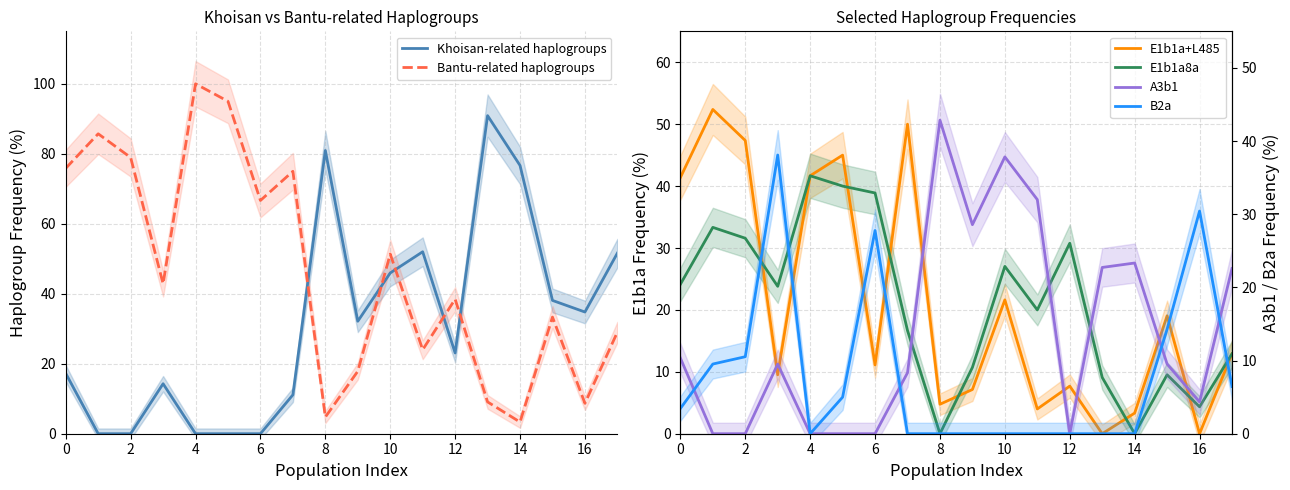

After their last crossing, which series has the higher values: Khoisan-related haplogroups or Bantu-related haplogroups?

Khoisan-related haplogroups